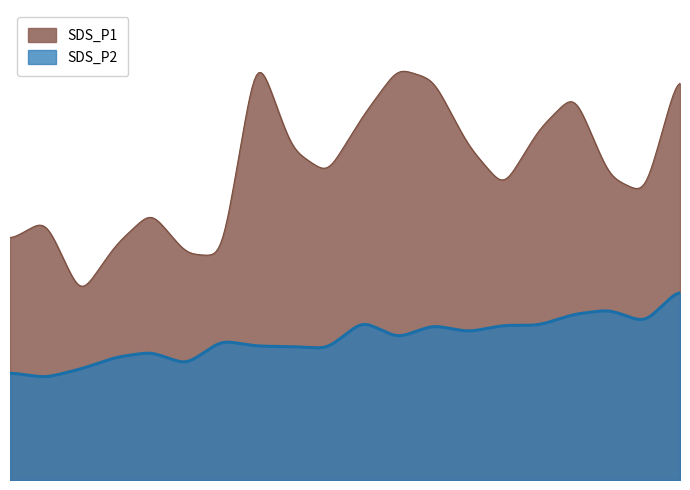

True or false: SDS_P1 and SDS_P2 intersect in this chart.

False